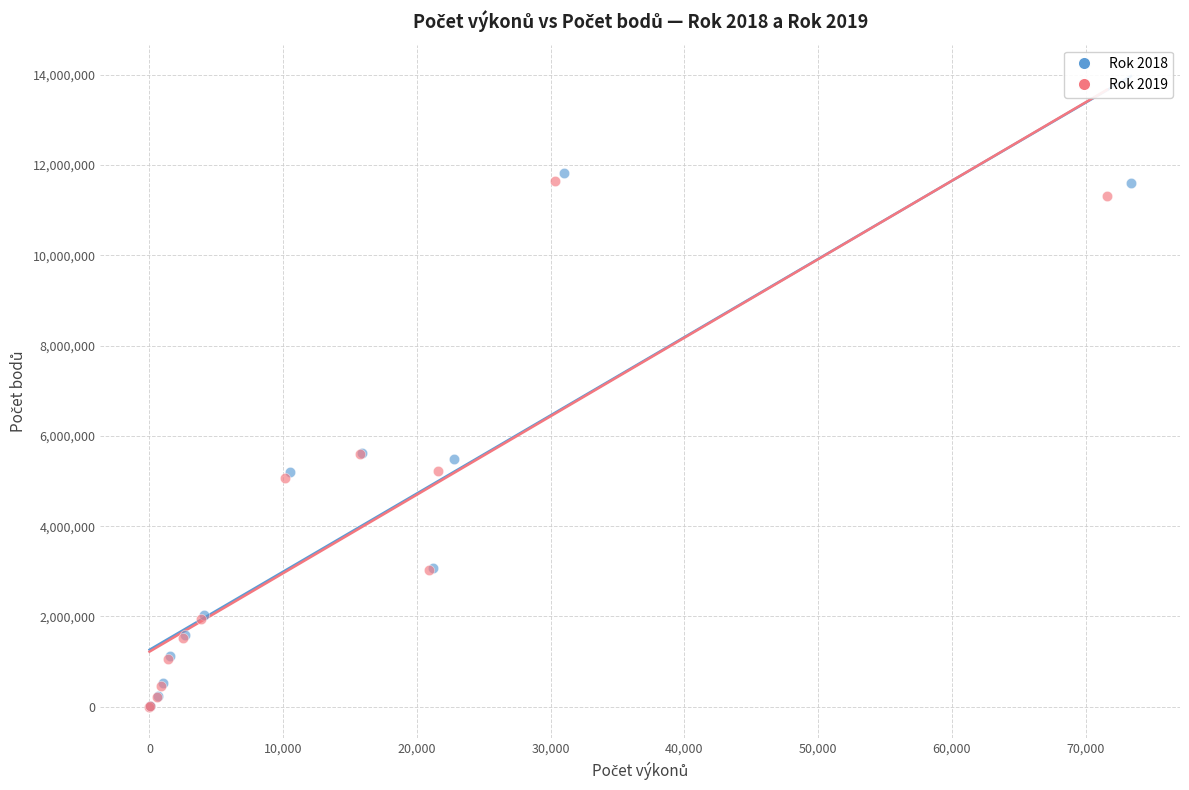

Which series has the largest Y range (max minus min)?

Rok 2018